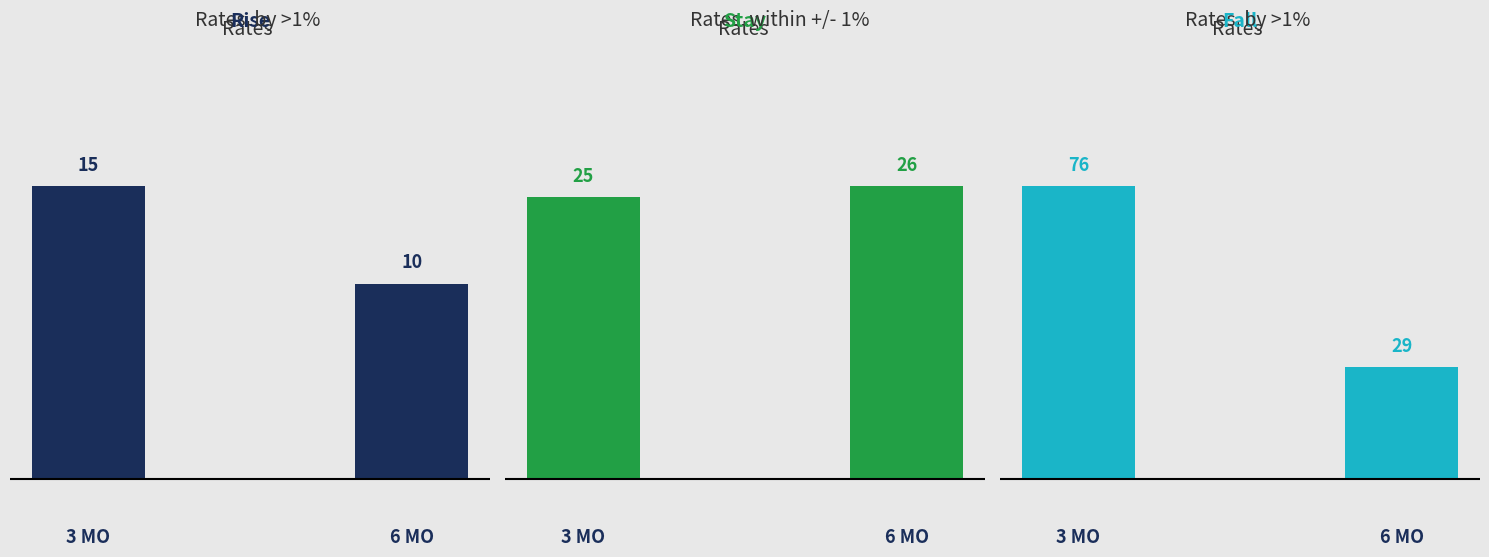

How many bars are there in each group?

3